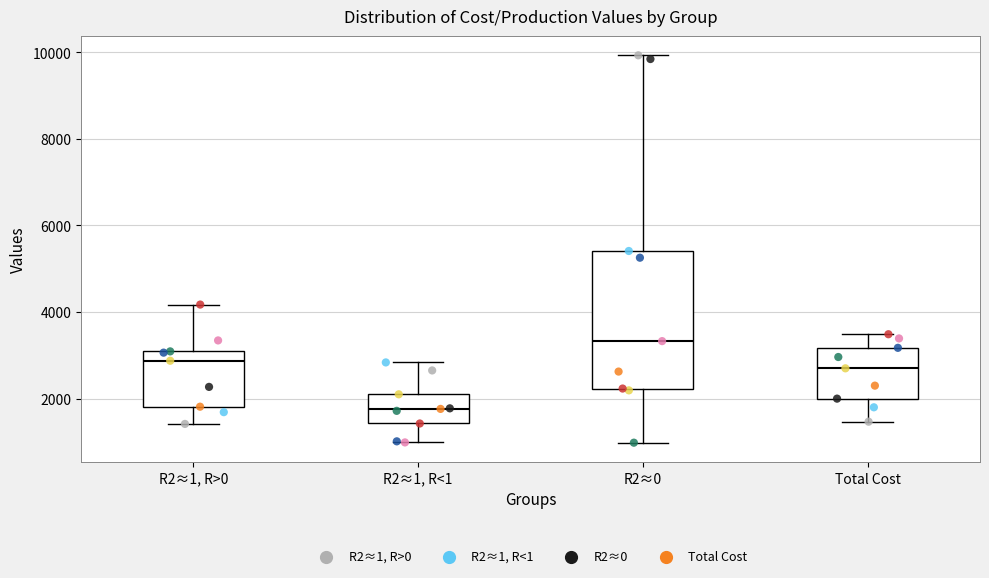

Where is the lower edge of the box for R2≈1, R>0 on the y-axis? The values are not printed on the chart, so give them approximately, as read against the axis.

1800